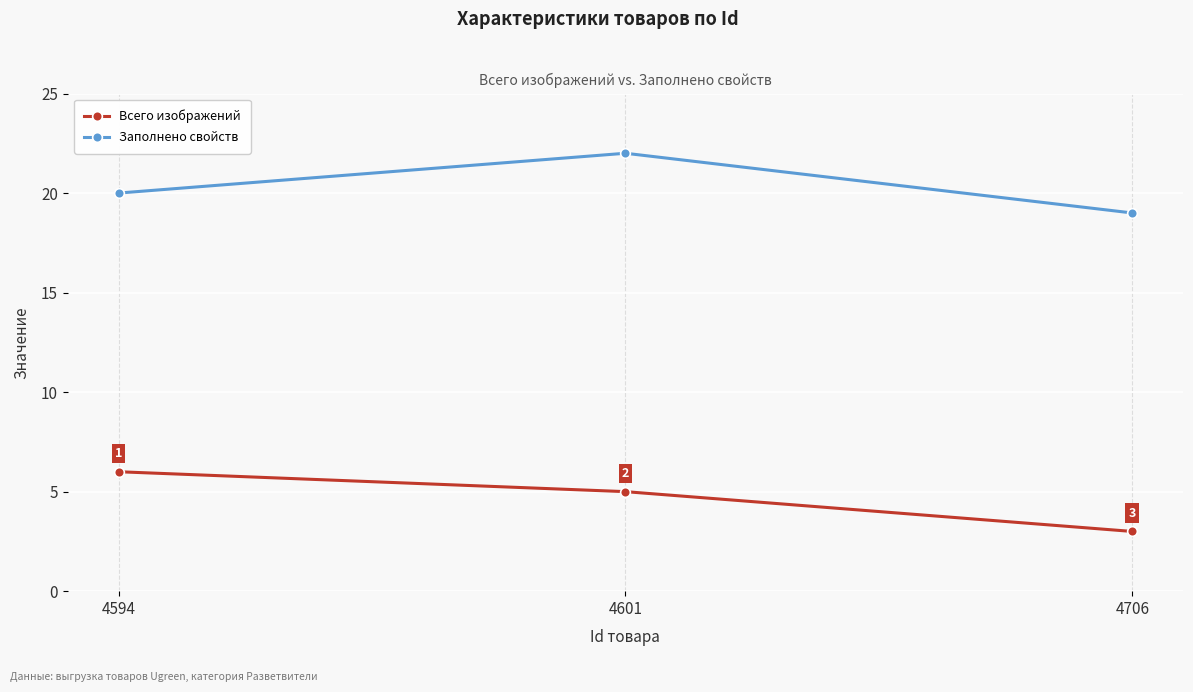

What is the sum of the Заполнено свойств values at 4601 and 4706?

41